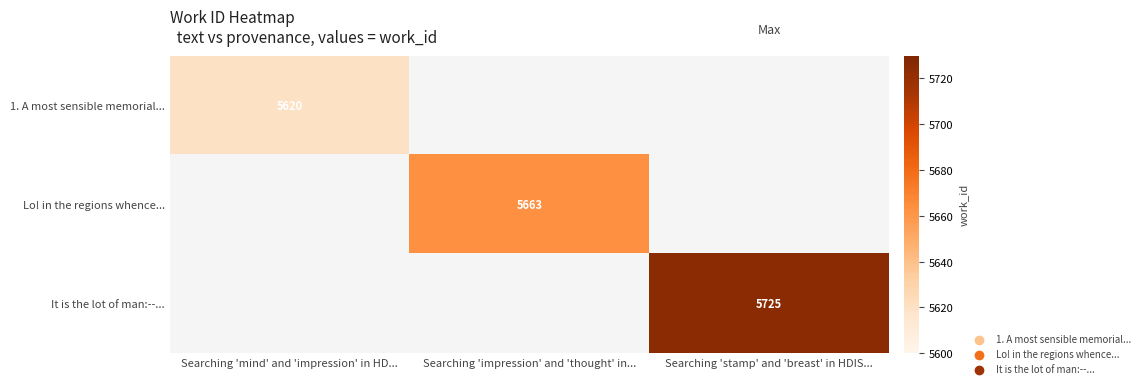

At which category does the chart reach its minimum across all series?

Searching 'mind' and 'impression' in HD...